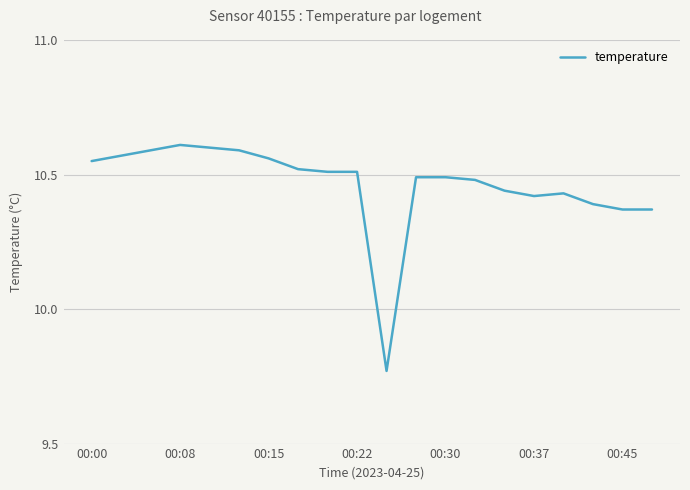

At which label does the data first exceed 10?

00:00